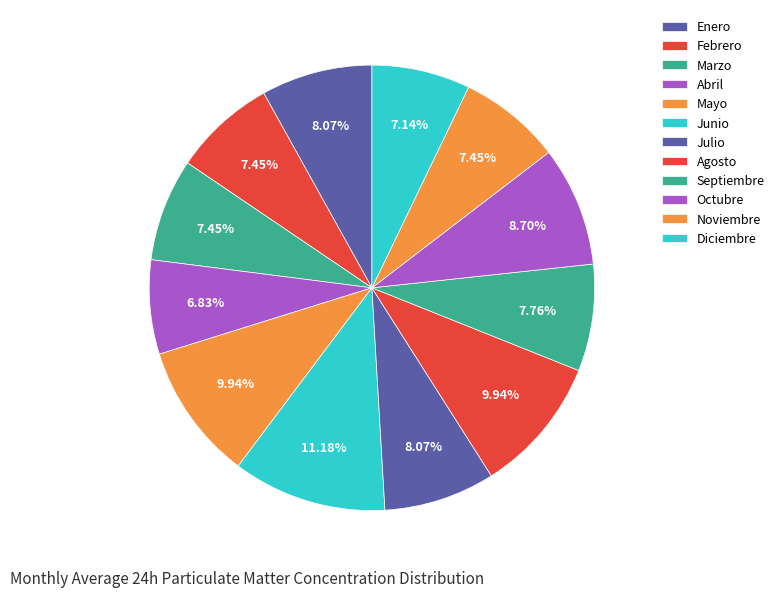

Count the number of slices in the pie.

12